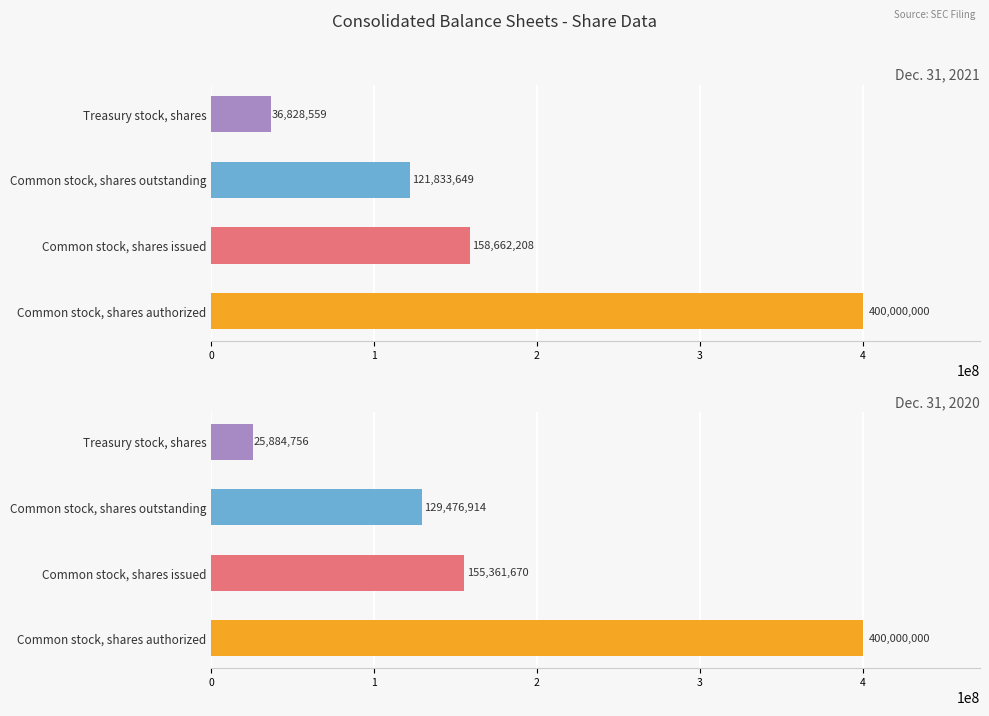

List the series in order of their peak value, lowest first.

Dec. 31, 2021, Dec. 31, 2020